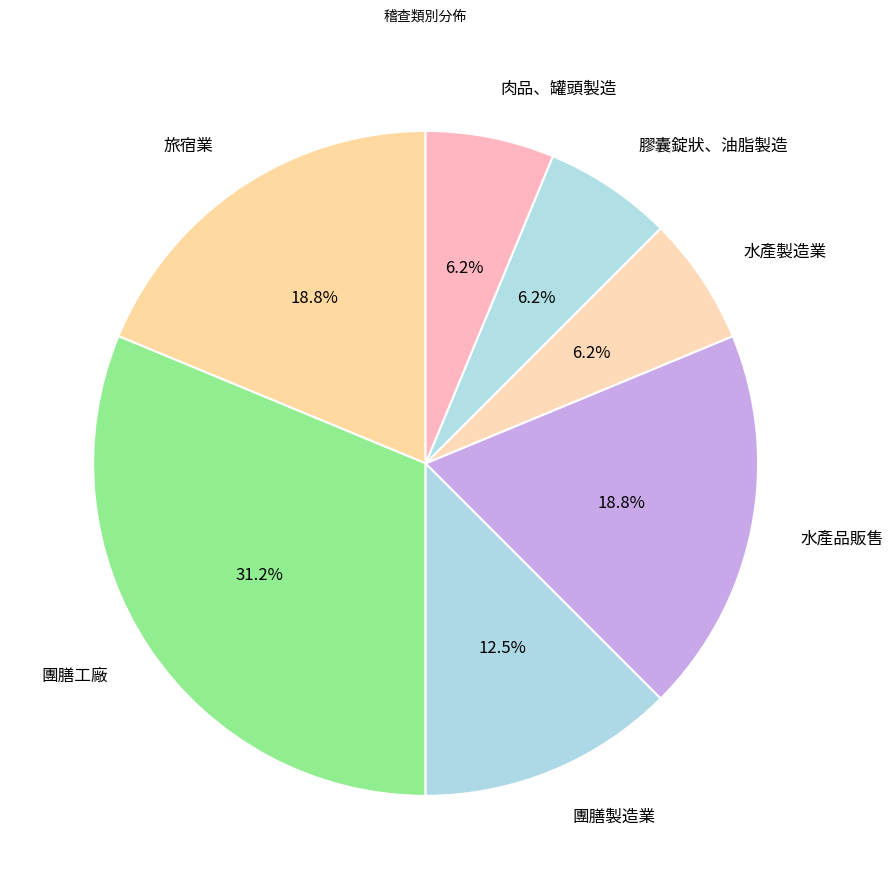

Combined, do 水產品販售 and 肉品、罐頭製造 account for over 50%?

No